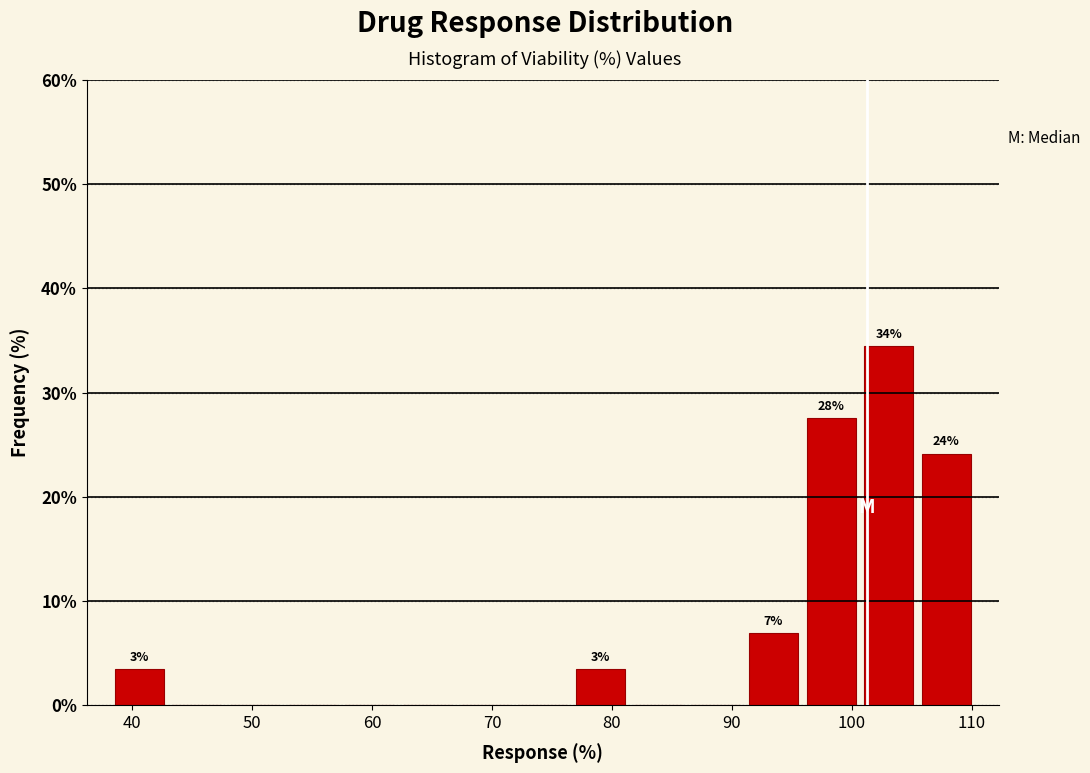

Which range on the x-axis has the tallest bar?

101 to 105